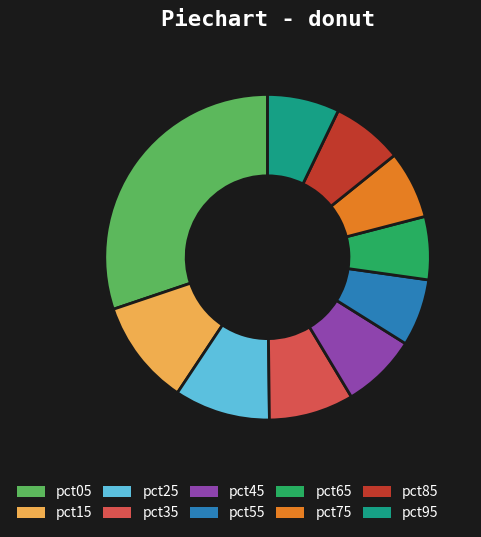

Which has a higher value, pct25 or pct55?

pct25